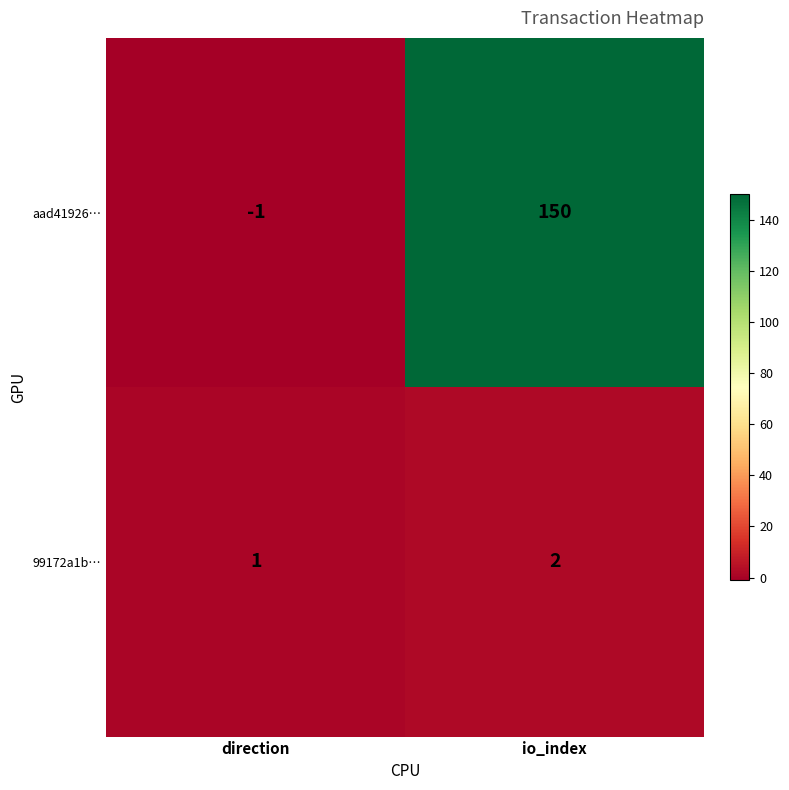

Reading left to right, transcribe all the data shown in this chart.

aad41926…: direction=-1	io_index=150
99172a1b…: direction=1	io_index=2